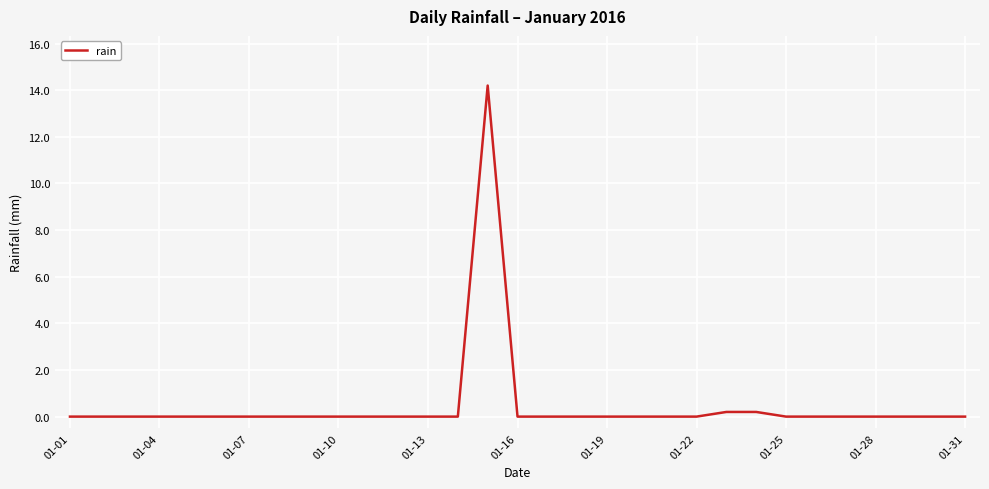

True or false: there are more than 0 points higher than both neighbors.

True